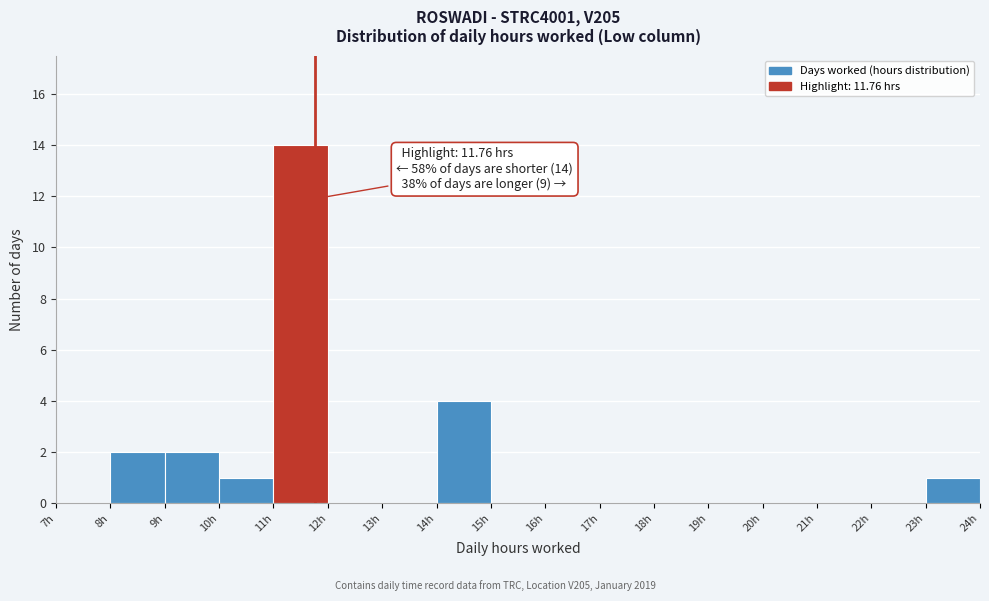

Over which range of the x-axis is the bar tallest?

11 to 12